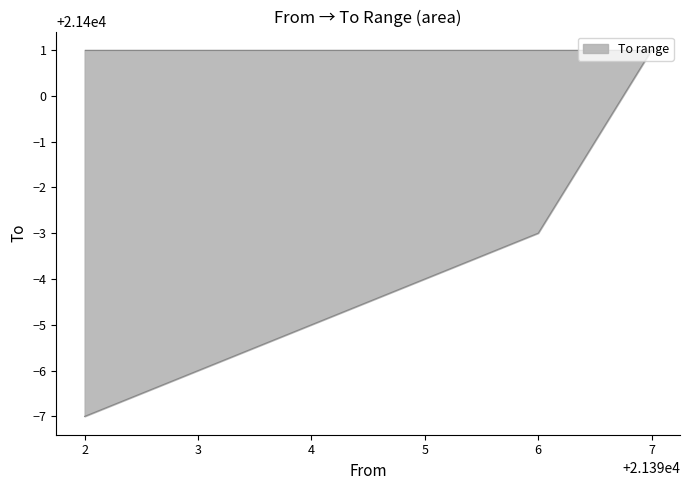

List the labels in order of value, smallest first.

2, 3, 4, 5, 6, 7